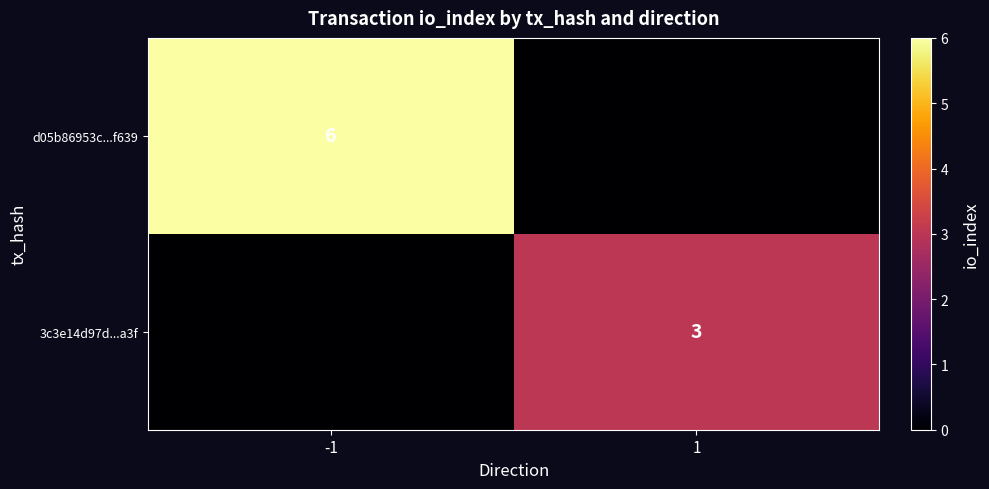

The value of d05b86953c...f639 at -1 is 2. True or false?

False